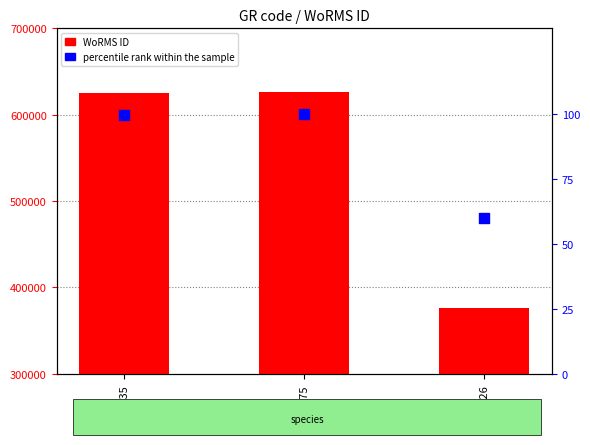

Which series has the largest Y range (max minus min)?

WoRMS ID